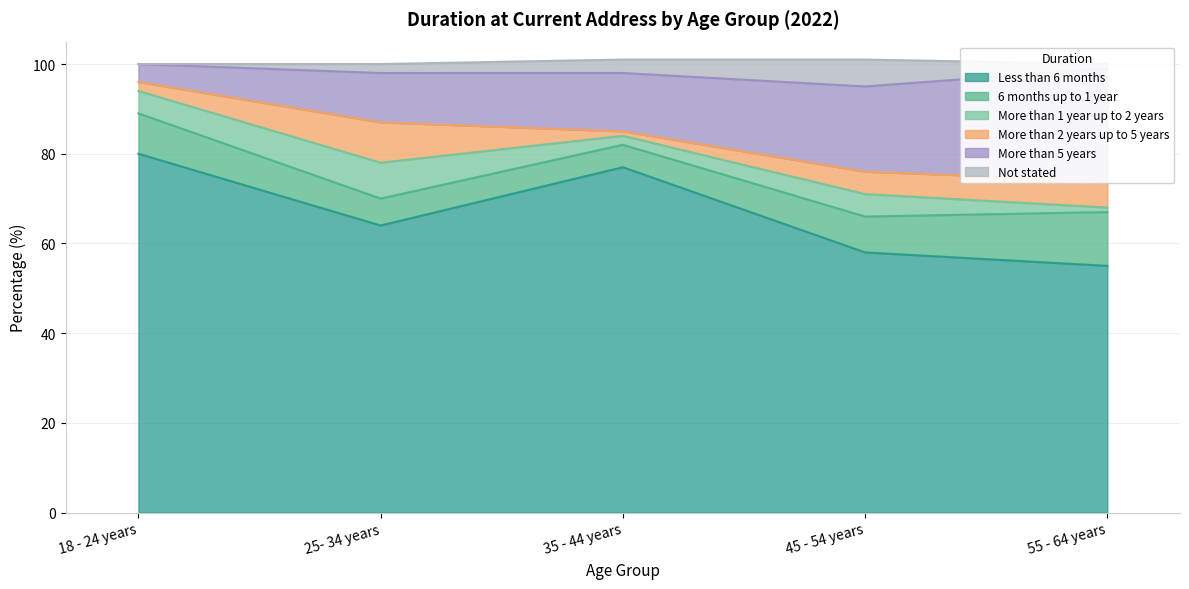

At which category is the sum across all series the highest?

18 - 24 years